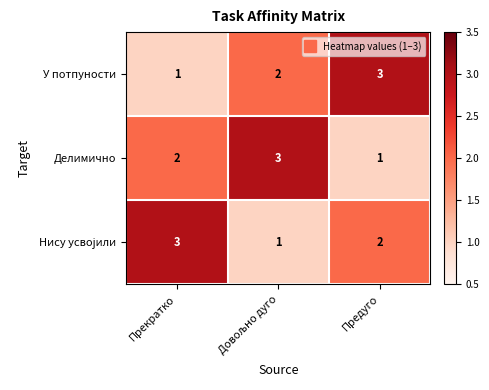

What is the sum of all Делимично values?

6